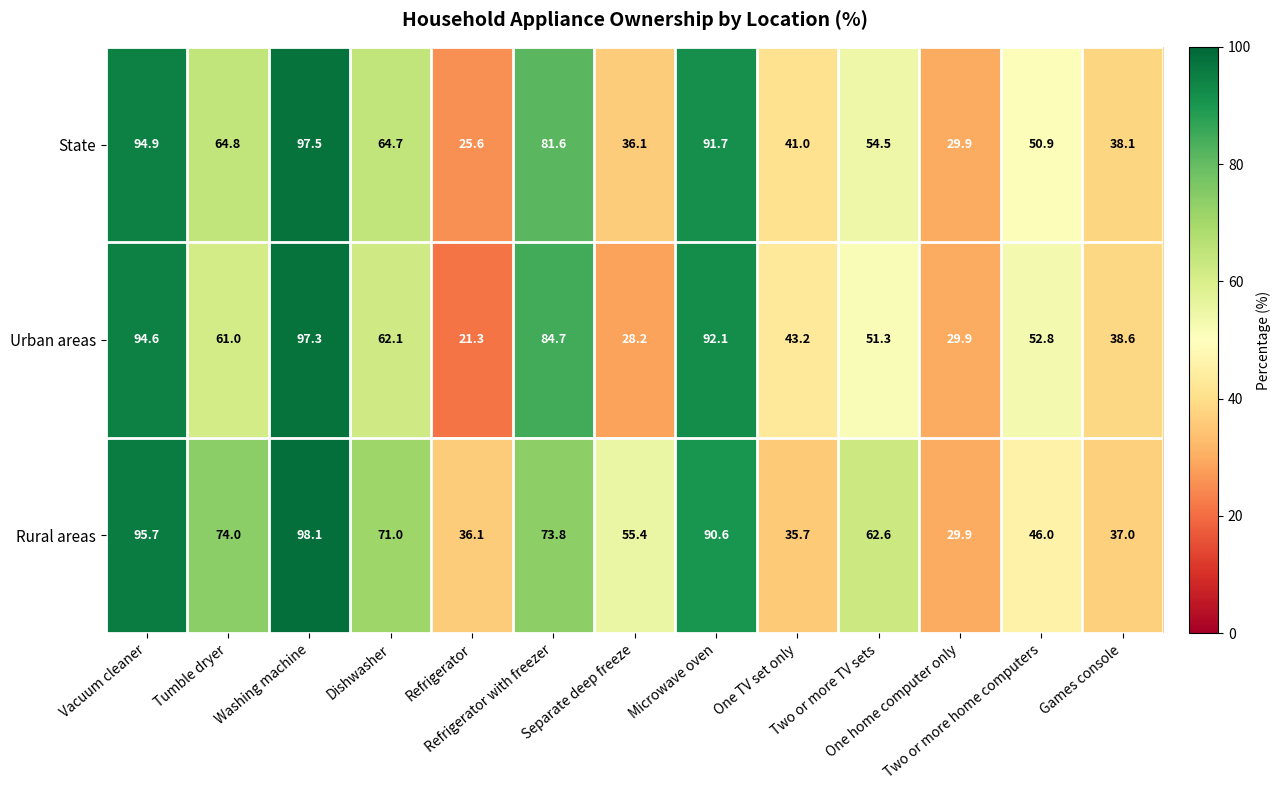

What is the total value across all series at One home computer only?

89.7